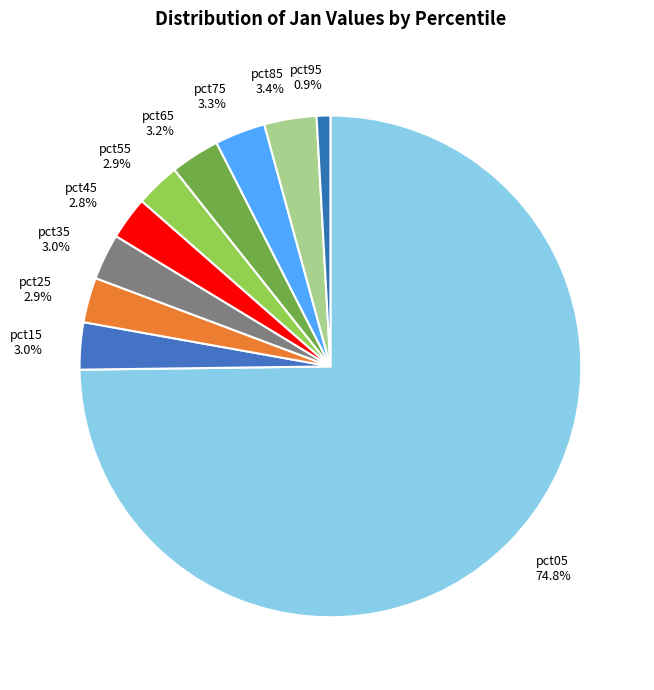

Which category has the smallest portion of the pie?

pct95